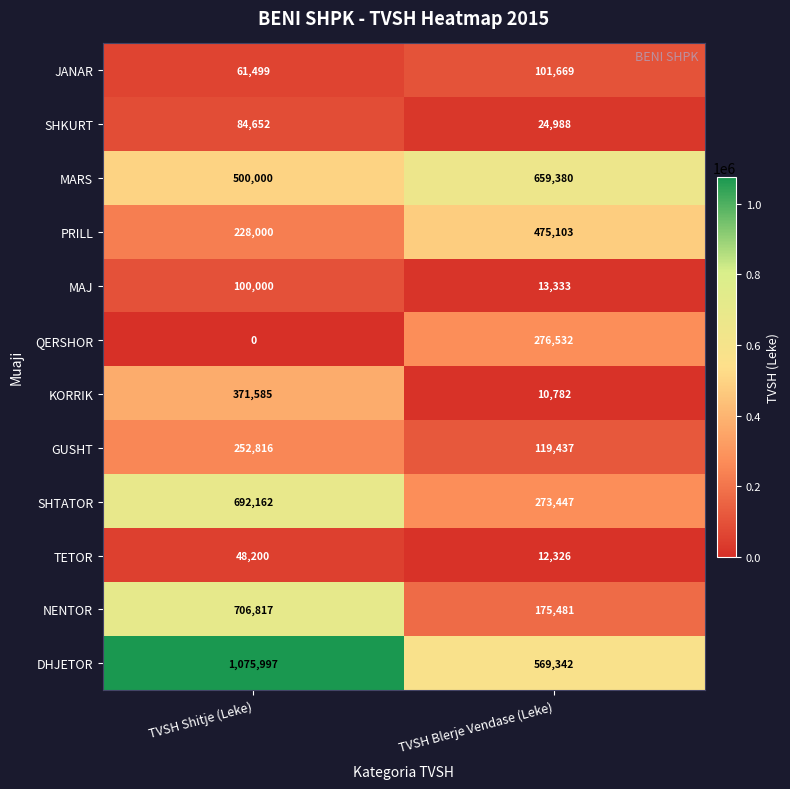

How many distinct data groups are displayed?

12